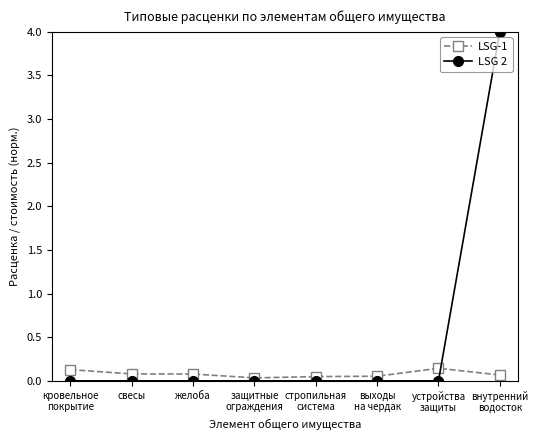

Which series has the widest spread of values?

LSG 2